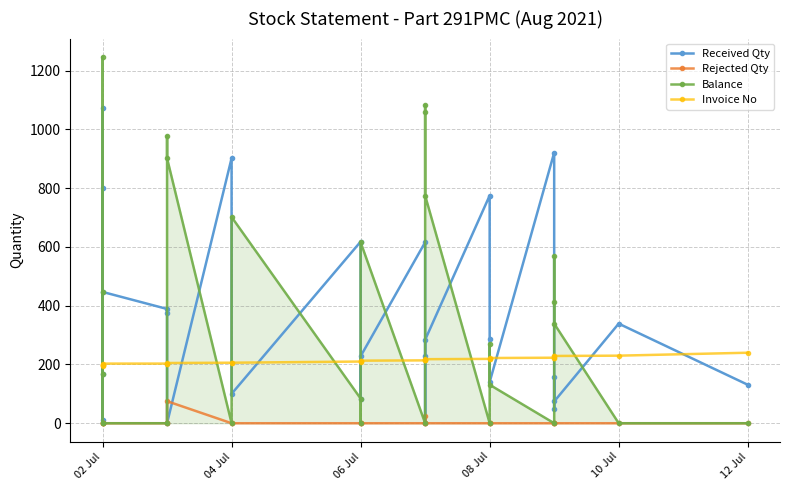

True or false: Invoice No has a value of 352 at 14.

False